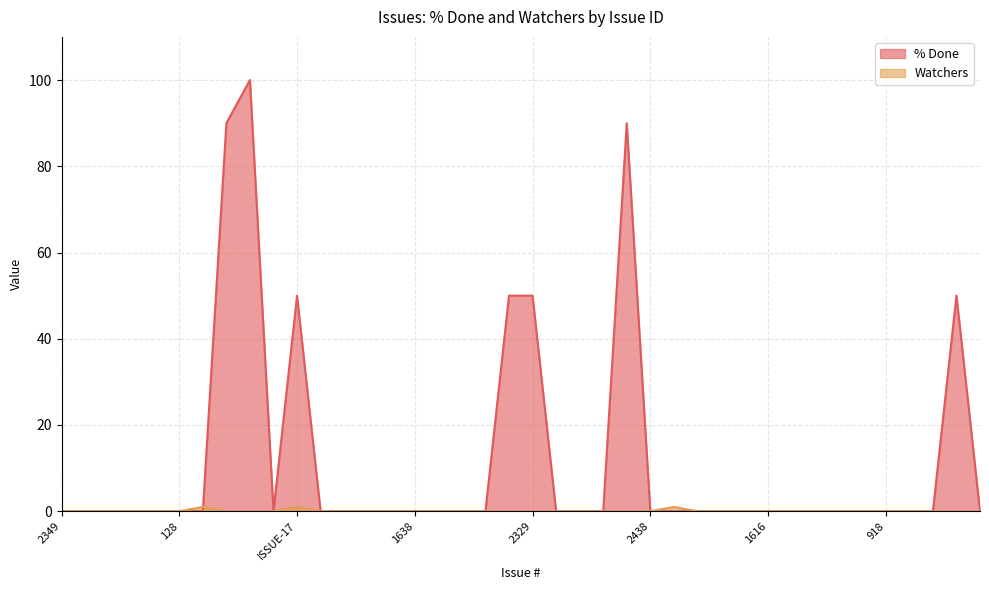

Which has a higher value, 1609 or 2440?

1609